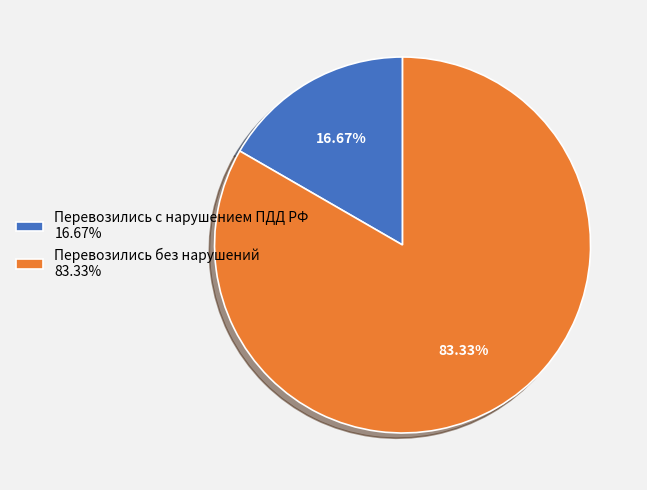

Does Перевозились с нарушением ПДД РФ represent more than half of the total?

No